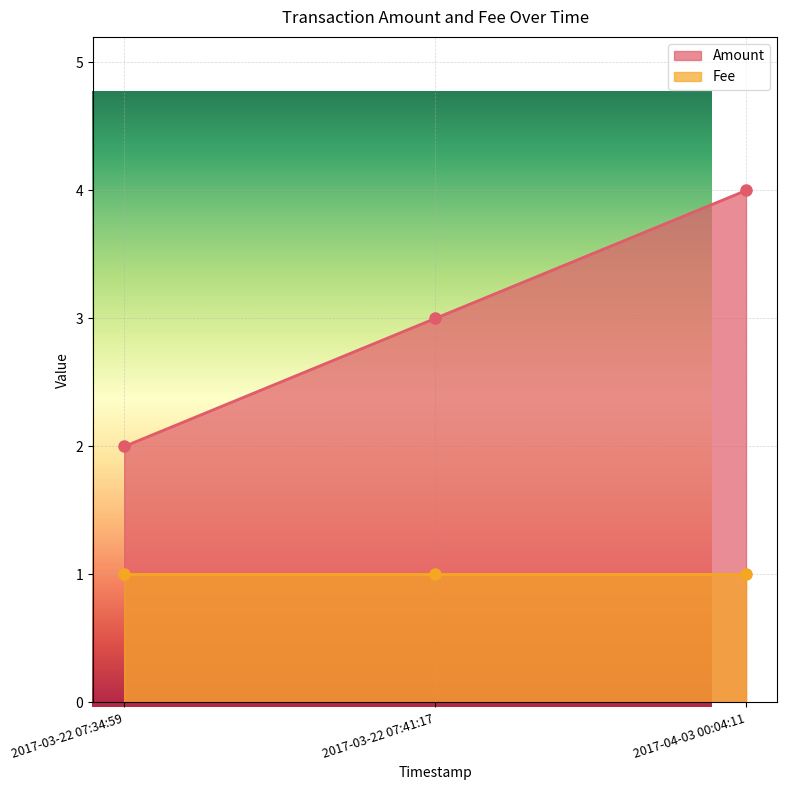

Reading left to right, transcribe all the data shown in this chart.

Amount: 2017-03-22 07:34:59=2.0	2017-03-22 07:41:17=3.0	2017-04-03 00:04:11=4.0
Fee: 2017-03-22 07:34:59=1.0	2017-03-22 07:41:17=1.0	2017-04-03 00:04:11=1.0